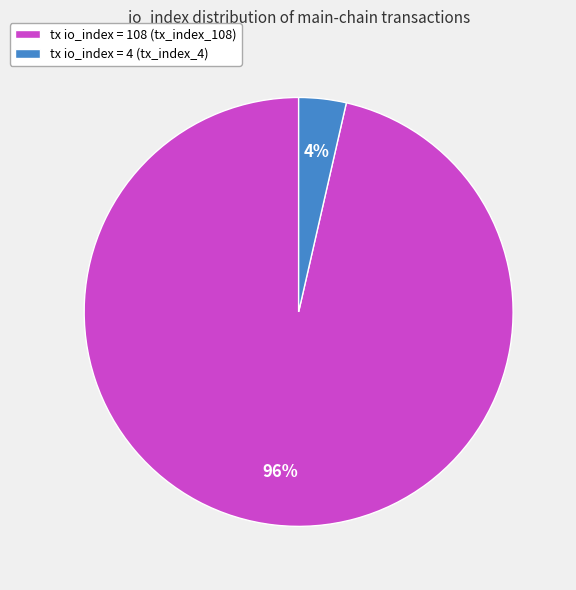

Is there any slice that represents more than half of the pie?

Yes